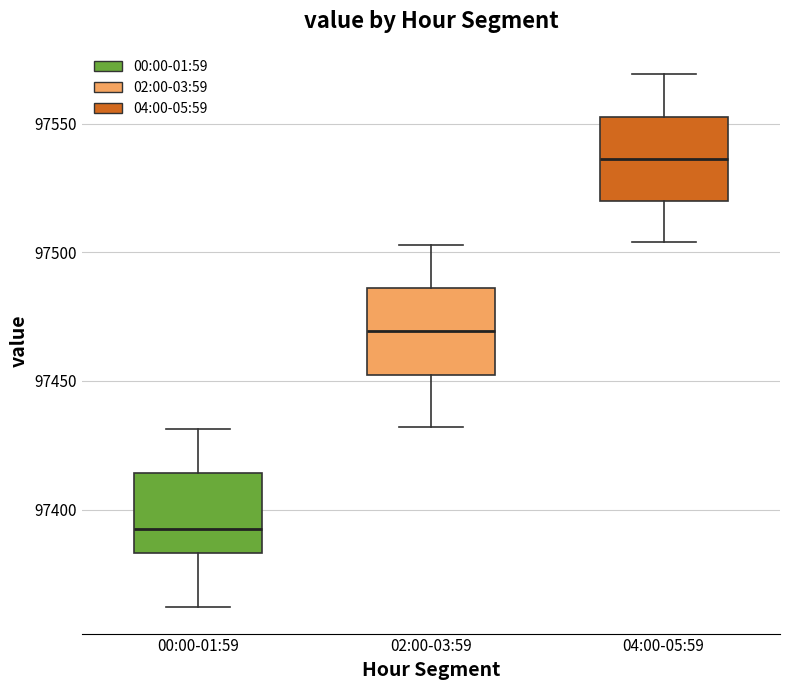

Reading left to right, transcribe this box plot: for each box, give where its median line is, the range the box spans, and where its two whiskers end, as read against the y-axis. The values are not printed on the chart, so give them approximately, as read against the axis.

00:00-01:59: median 97390, box 97385 to 97415, whiskers 97360 to 97430
02:00-03:59: median 97470, box 97450 to 97485, whiskers 97430 to 97505
04:00-05:59: median 97535, box 97520 to 97550, whiskers 97505 to 97570